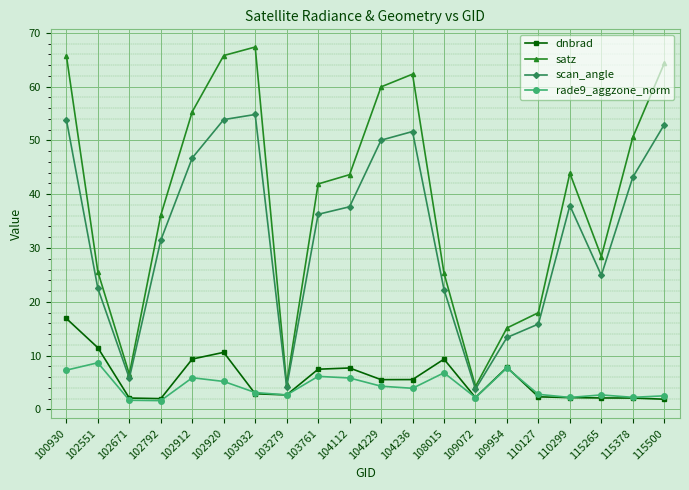

True or false: rade9_aggzone_norm and satz intersect in this chart.

False